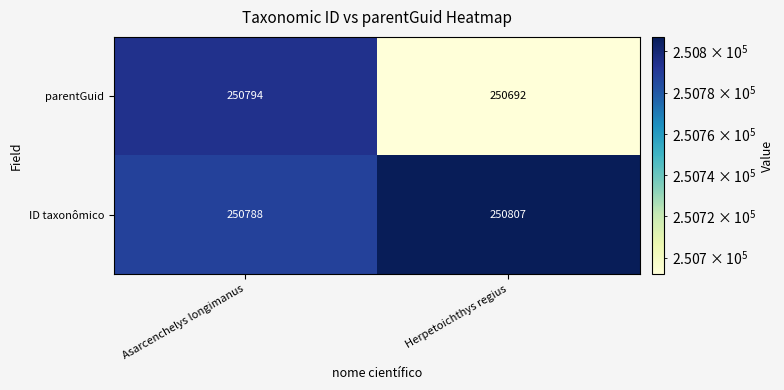

At Herpetoichthys regius, list the series in order from largest to smallest.

ID taxonômico, parentGuid